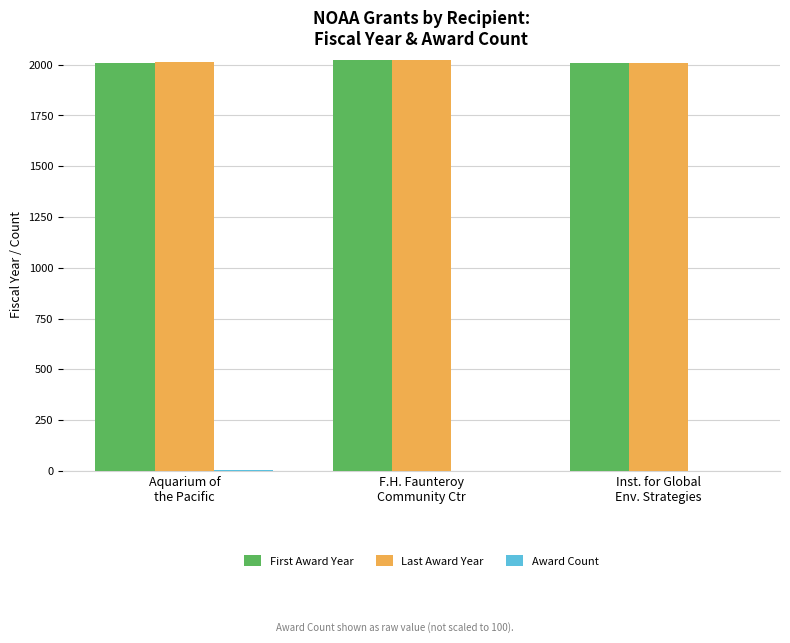

What is the maximum value shown in the chart?

2022